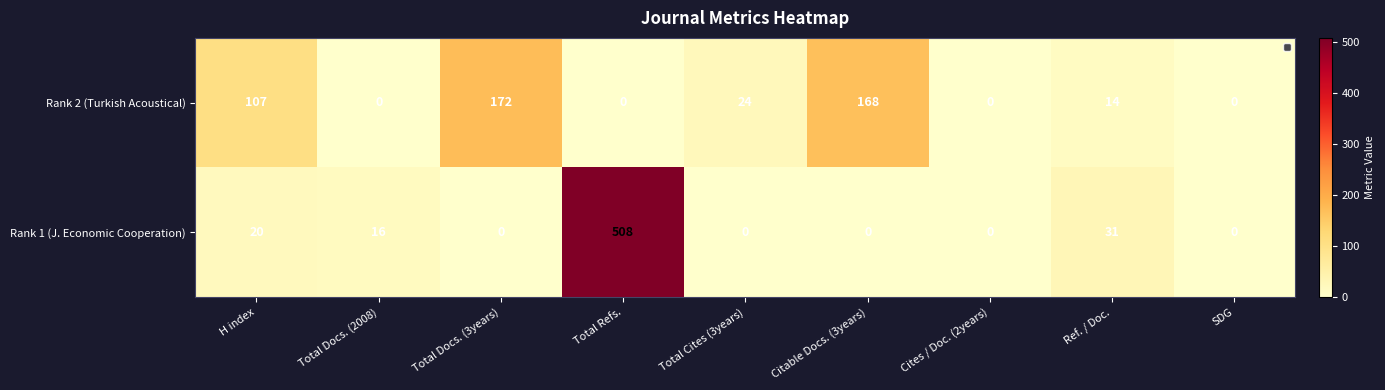

How many data points does each series have?

9